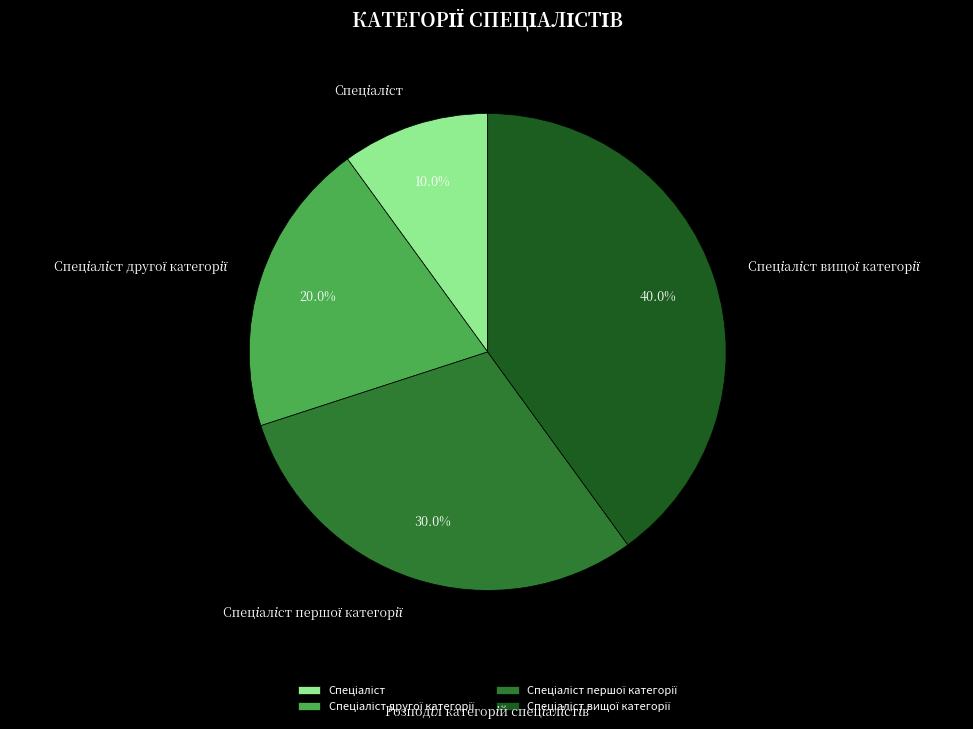

Is there any slice that represents more than half of the pie?

No